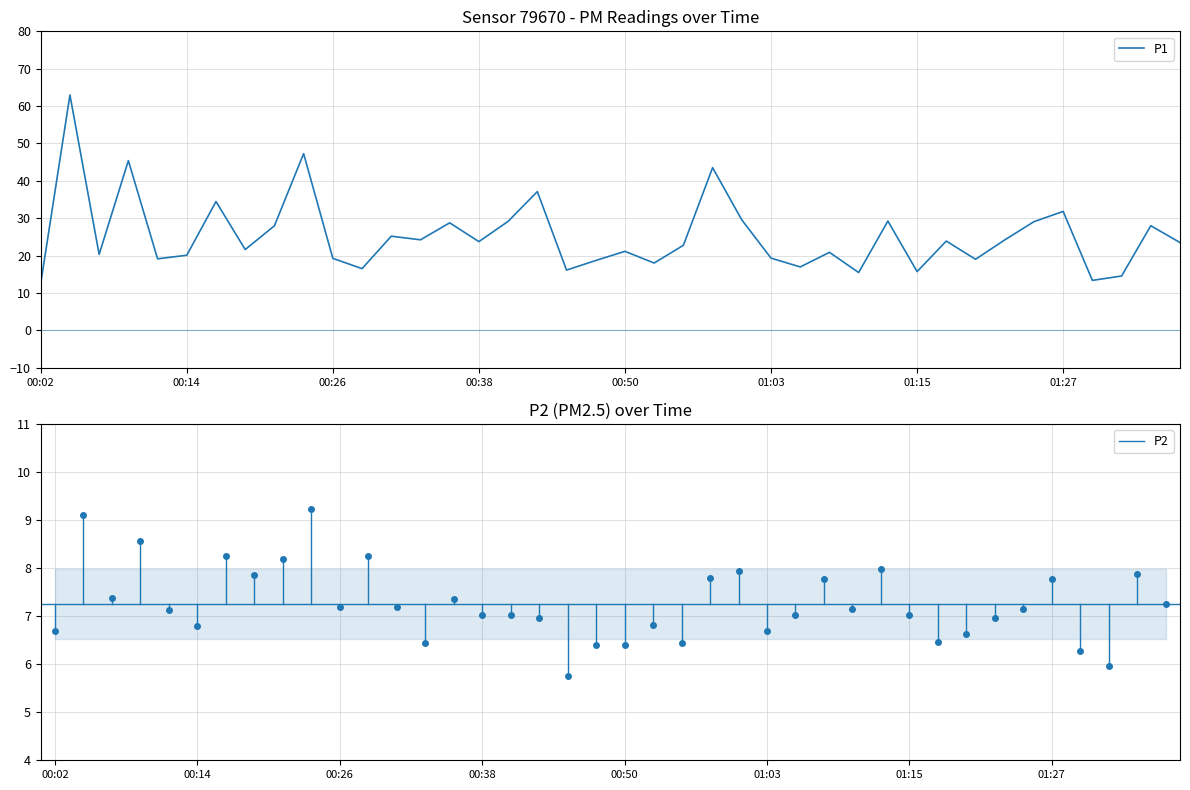

List the labels in order of value, smallest first.

00:02, 01:29, 01:32, 01:10, 01:15, 00:45, 00:29, 01:05, 00:53, 00:48, 01:20, 00:12, 00:26, 01:03, 00:14, 00:07, 01:07, 00:50, 00:19, 00:55, 01:37, 00:38, 01:17, 01:22, 00:33, 00:31, 00:21, 01:34, 00:36, 01:24, 00:41, 01:12, 01:00, 01:27, 00:16, 00:43, 00:58, 00:09, 00:24, 00:04